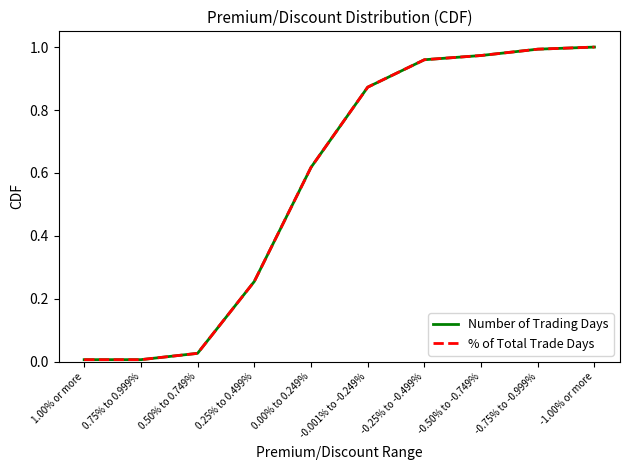

What position from the left is -0.50% to -0.749%?

8